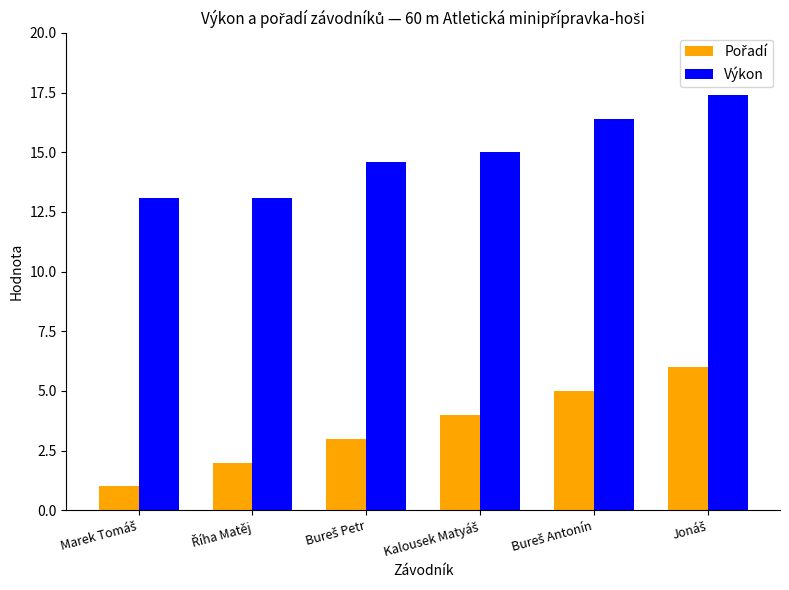

Which series has the largest total across all categories?

Výkon